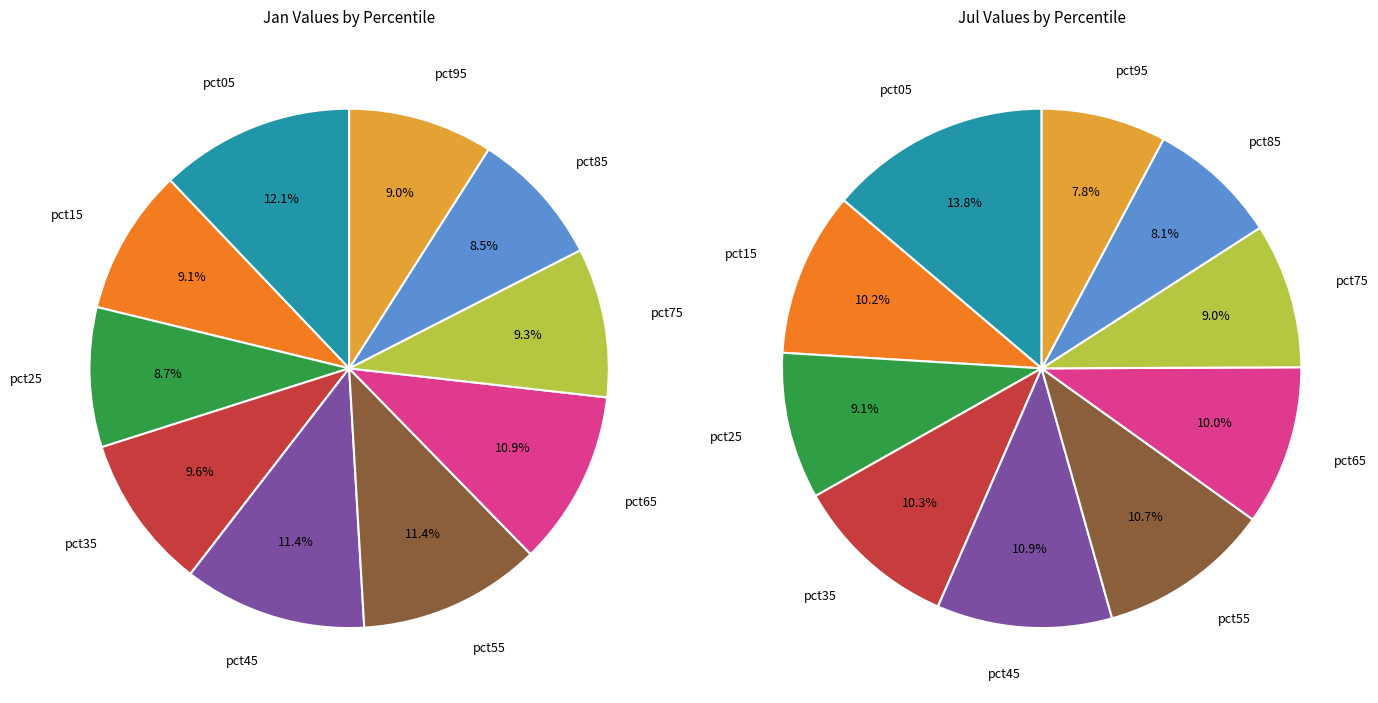

Rank the series by their maximum value, from lowest to highest.

values_jan, values_jul